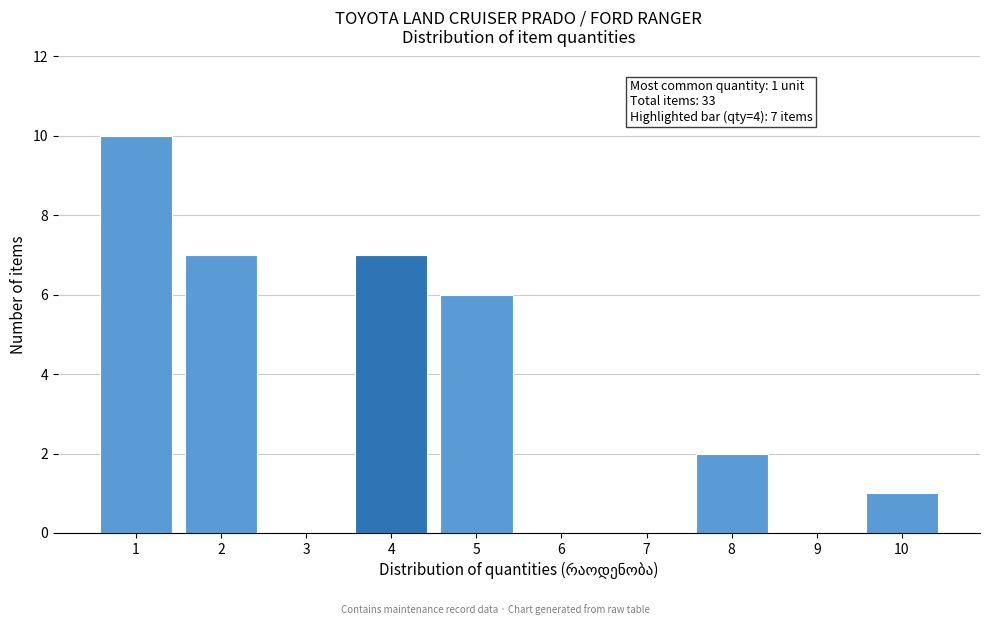

Reading left to right, transcribe all the data shown in this chart.

1=10	2=7	3=0	4=7	5=6	6=0	7=0	8=2	9=0	10=1